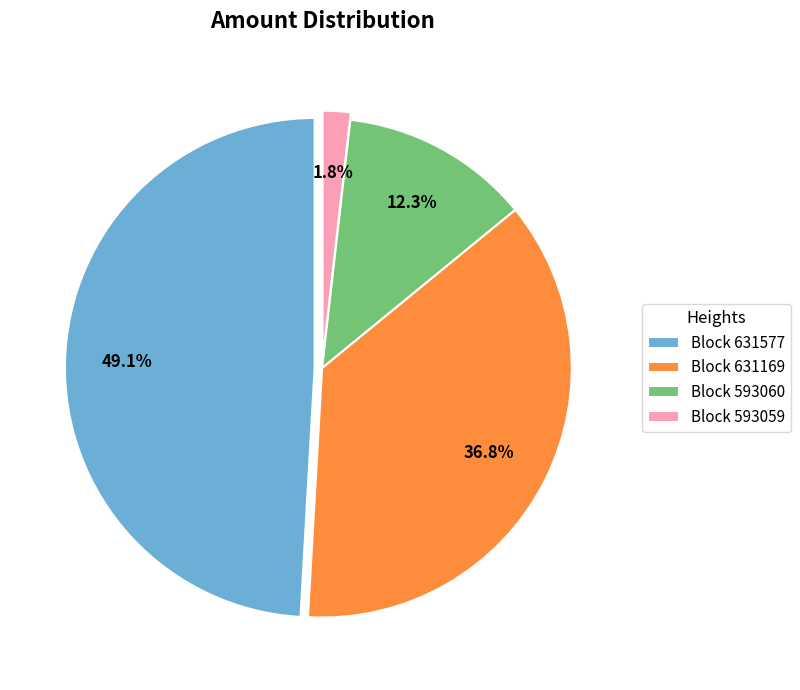

Which category has the biggest portion of the pie?

Block 631577